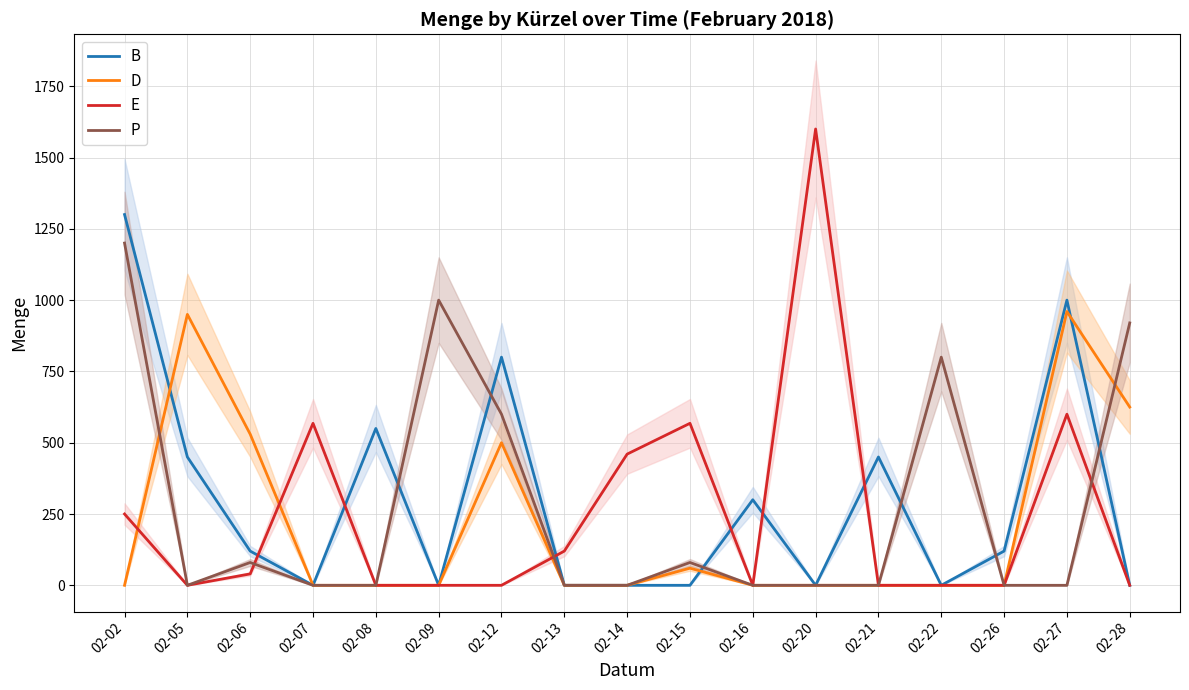

Which category has the lowest value in the D series?

02-02